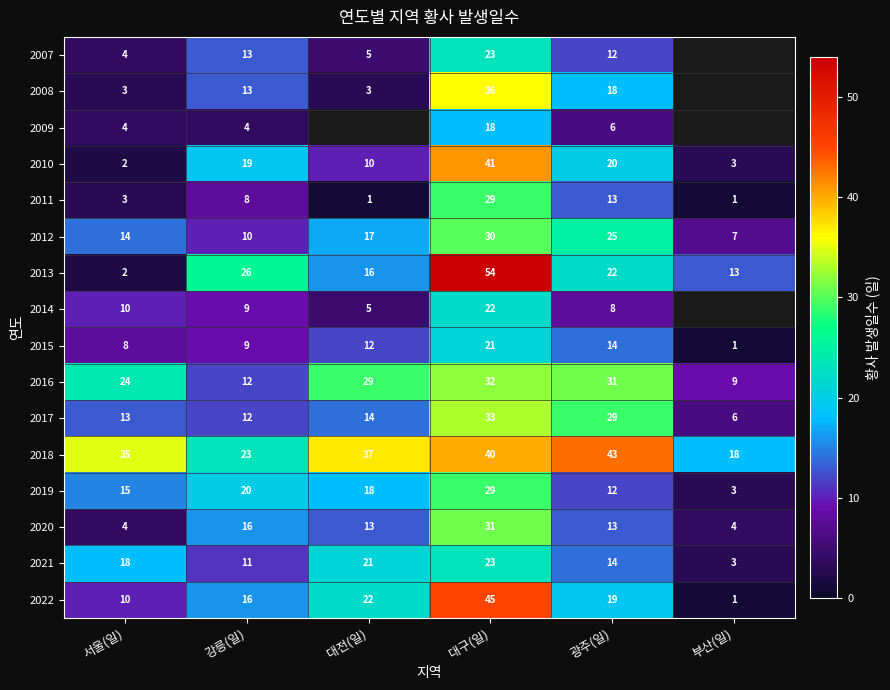

Which label corresponds to the smallest value in the chart?

대전(일)